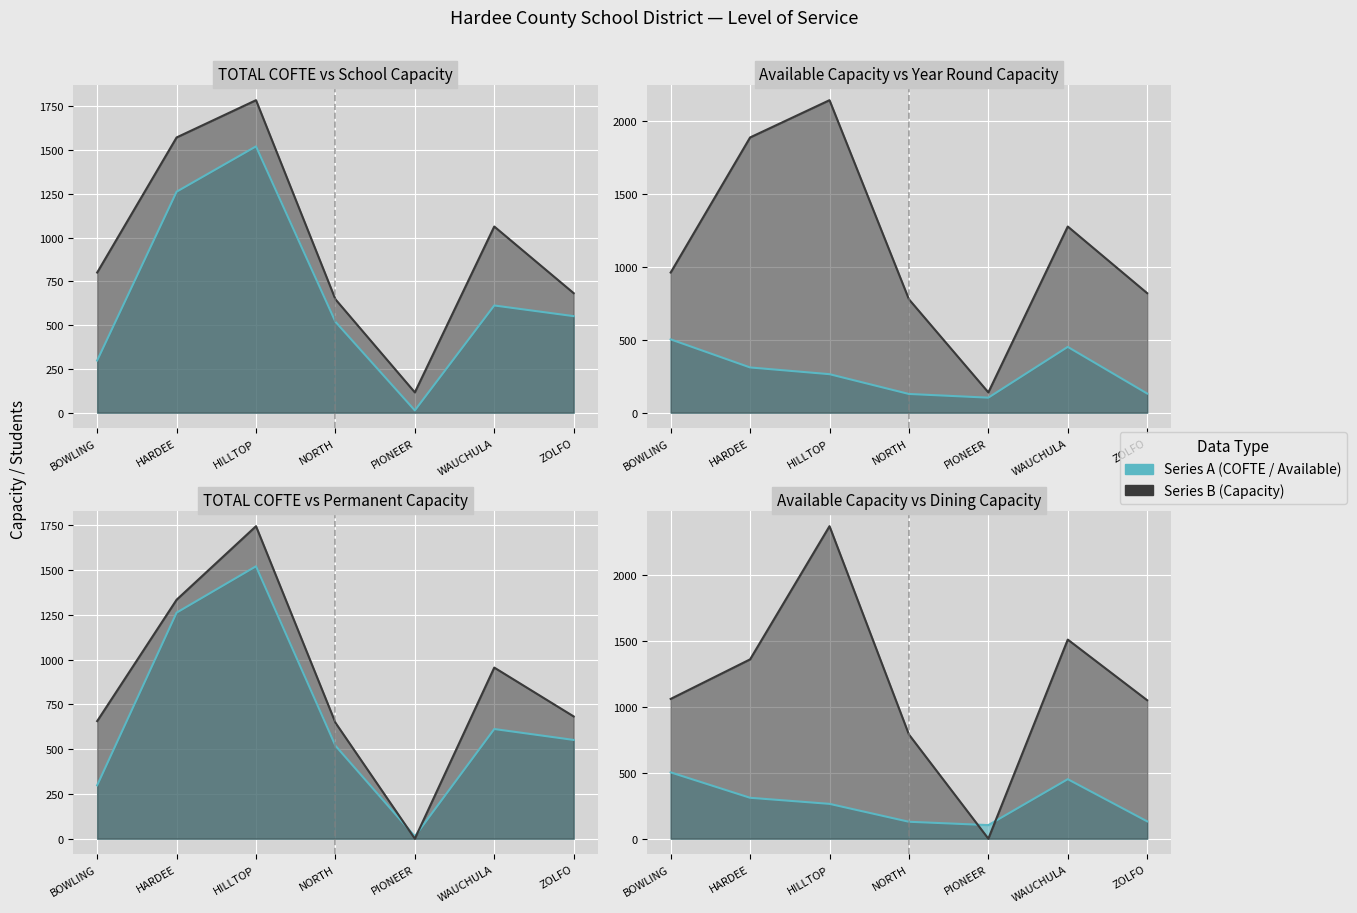

What value does the TOTAL COFTE series have at HILLTOP?

1522.0